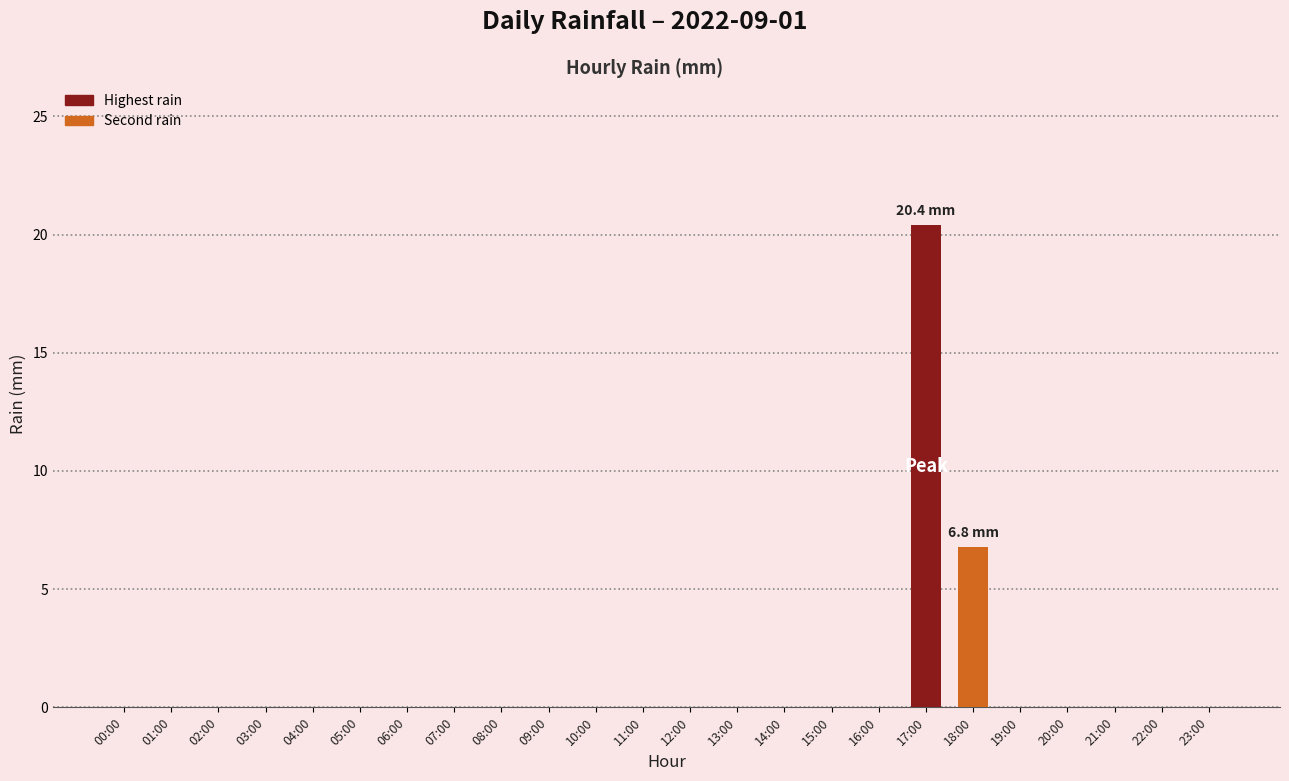

True or false: the data shows -10.4 at 14:00.

False